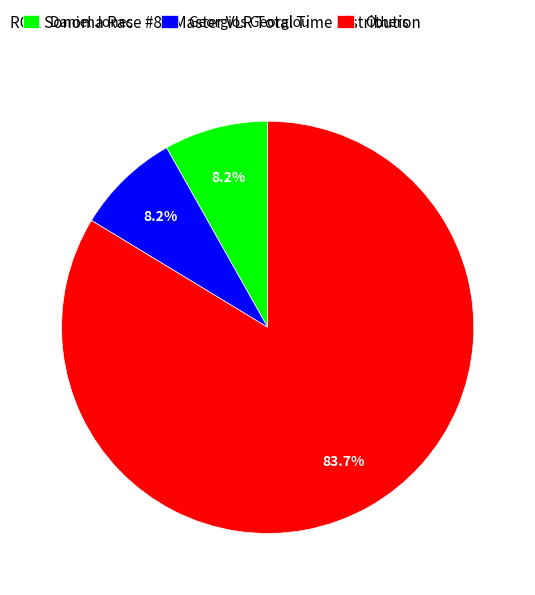

Does any single category account for the majority?

Yes